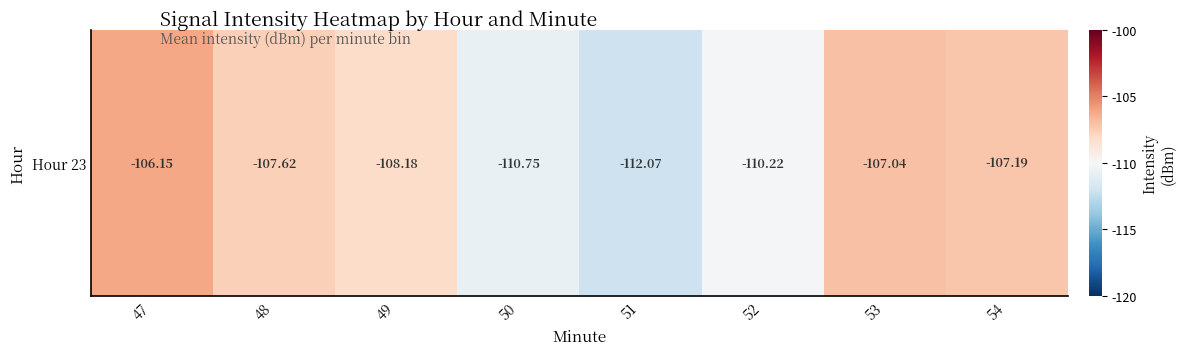

Rank the categories by value from highest to lowest.

47, 53, 54, 48, 49, 52, 50, 51